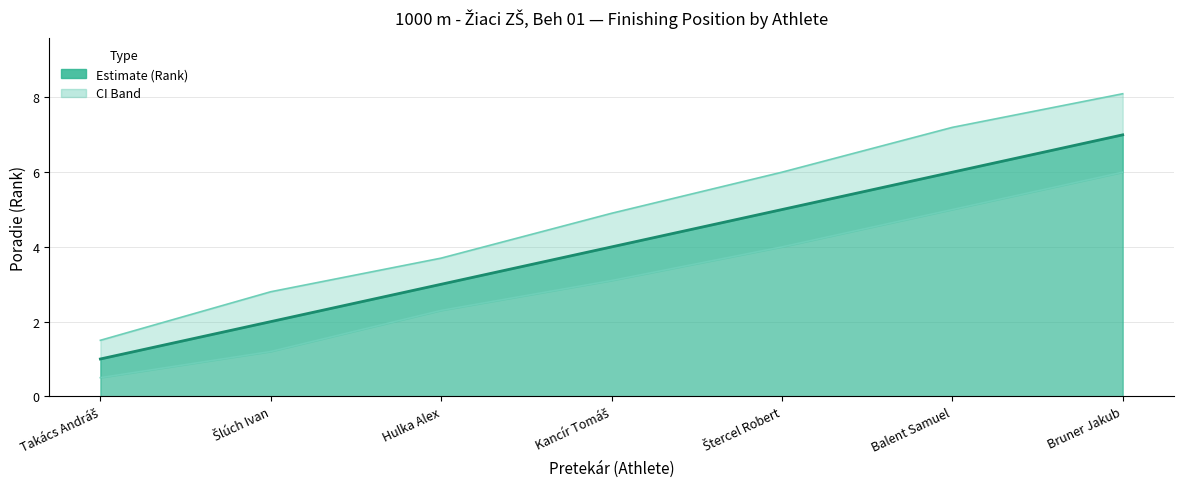

What is the label of the 3rd point from the left?

Hulka Alex